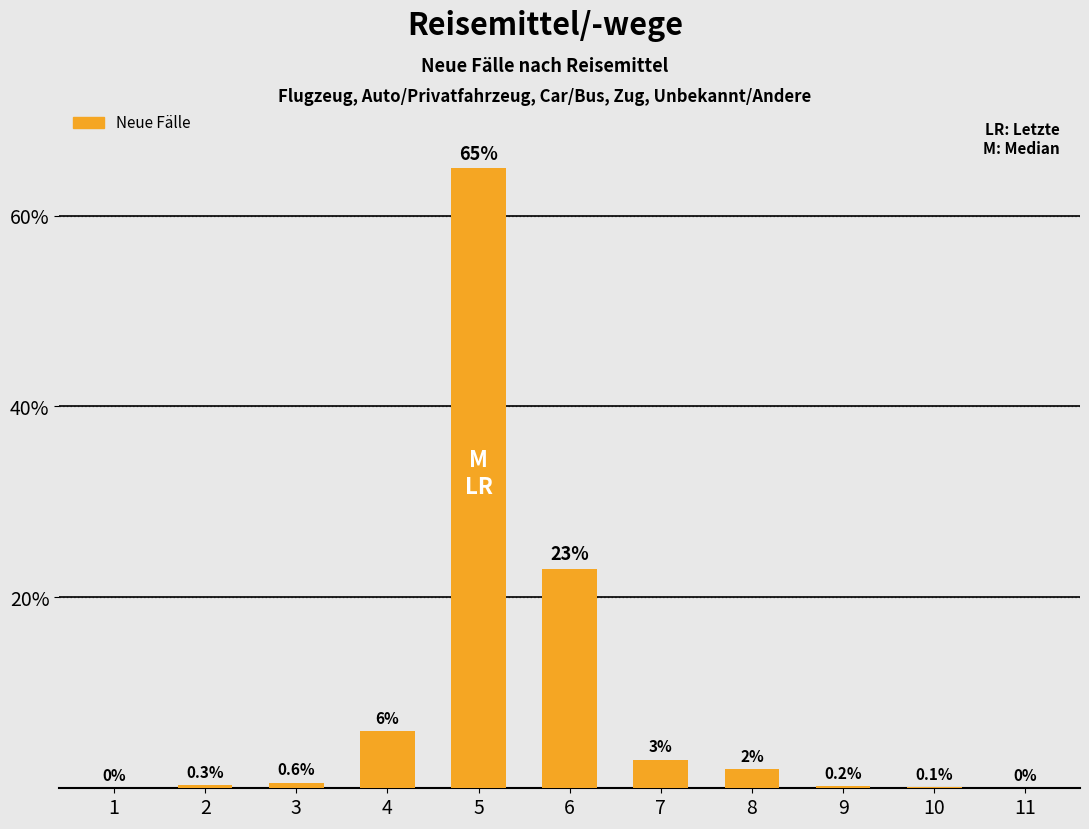

How many distinct data groups are displayed?

1